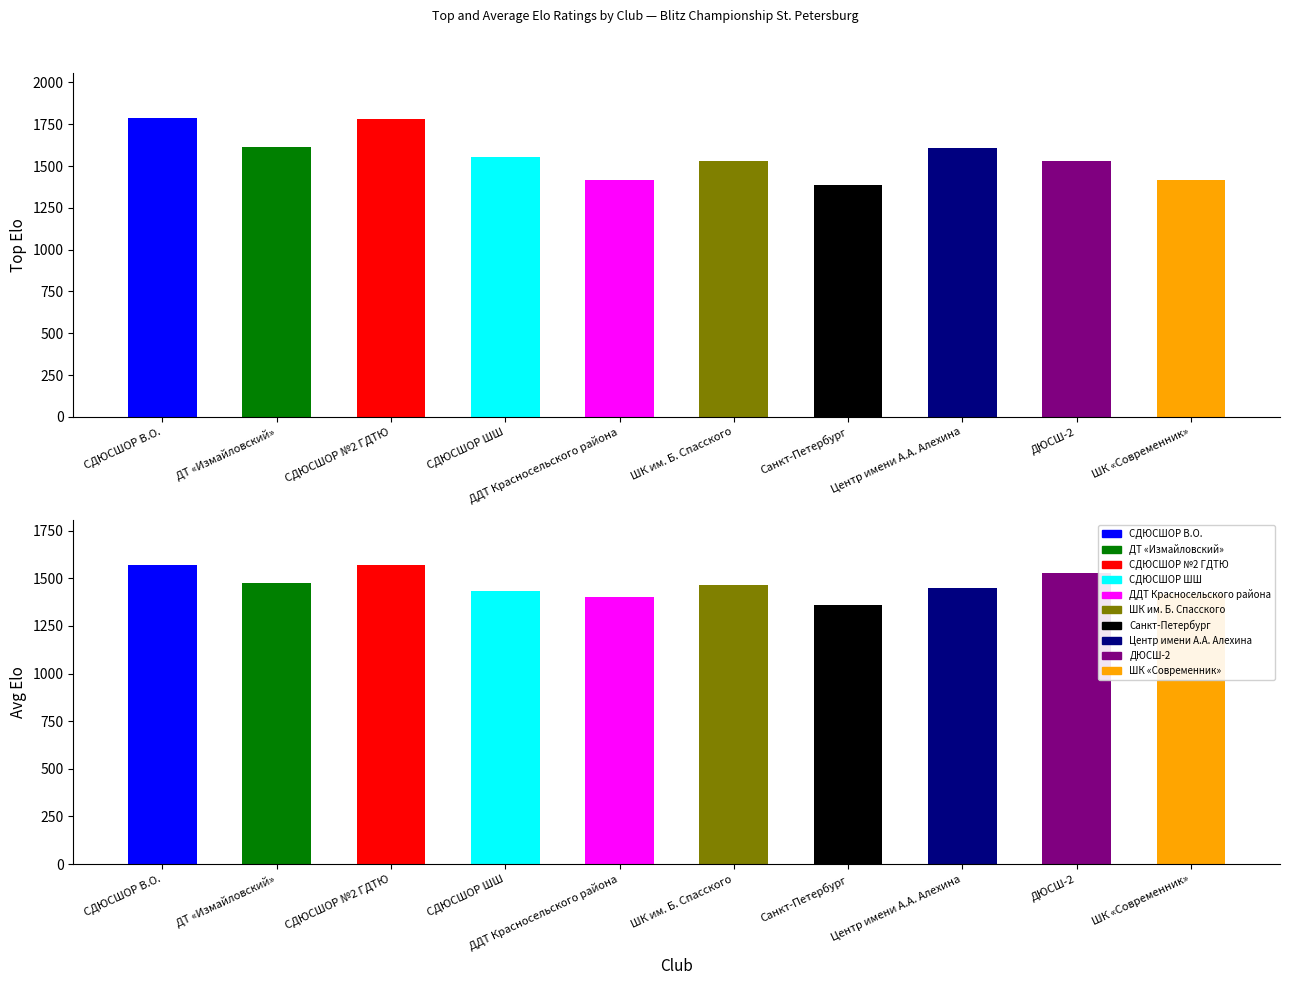

Which series has the widest spread of values?

Top Elo